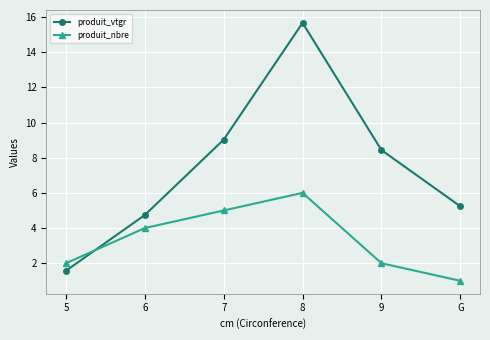

At 5, list the series in order from largest to smallest.

produit_nbre, produit_vtgr